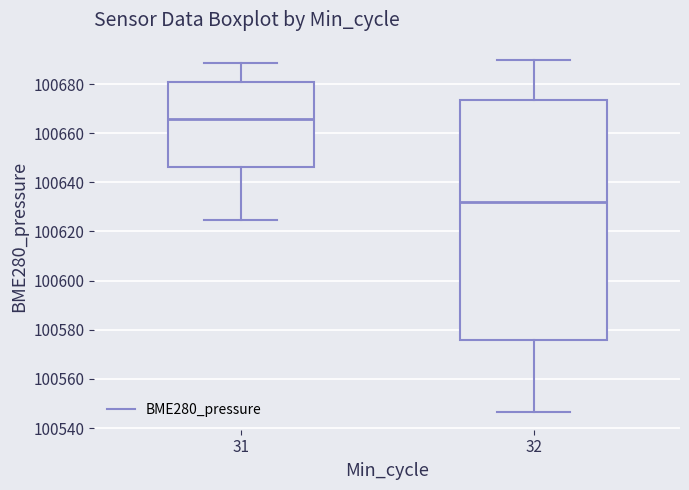

Reading left to right, transcribe this box plot: for each box, give where its median line is, the range the box spans, and where its two whiskers end, as read against the y-axis. The values are not printed on the chart, so give them approximately, as read against the axis.

31: median 100666, box 100646 to 100680, whiskers 100624 to 100688
32: median 100632, box 100576 to 100674, whiskers 100546 to 100690